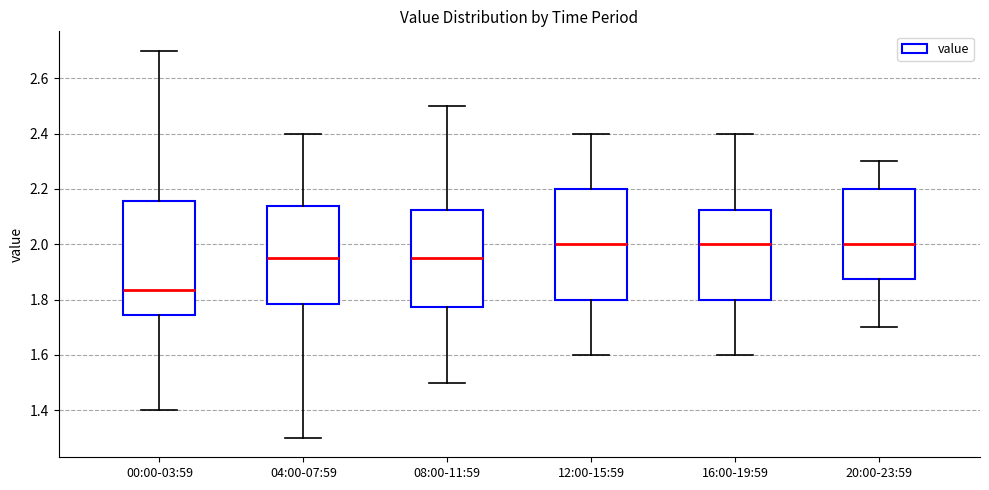

Reading left to right, read every box against the y-axis: the position of its median line, the range the box covers, and the ends of its whiskers. The values are not printed on the chart, so give them approximately, as read against the axis.

00:00-03:59: median 1.84, box 1.74 to 2.16, whiskers 1.40 to 2.70
04:00-07:59: median 1.96, box 1.78 to 2.14, whiskers 1.30 to 2.40
08:00-11:59: median 1.96, box 1.78 to 2.12, whiskers 1.50 to 2.50
12:00-15:59: median 2.00, box 1.80 to 2.20, whiskers 1.60 to 2.40
16:00-19:59: median 2.00, box 1.80 to 2.12, whiskers 1.60 to 2.40
20:00-23:59: median 2.00, box 1.88 to 2.20, whiskers 1.70 to 2.30